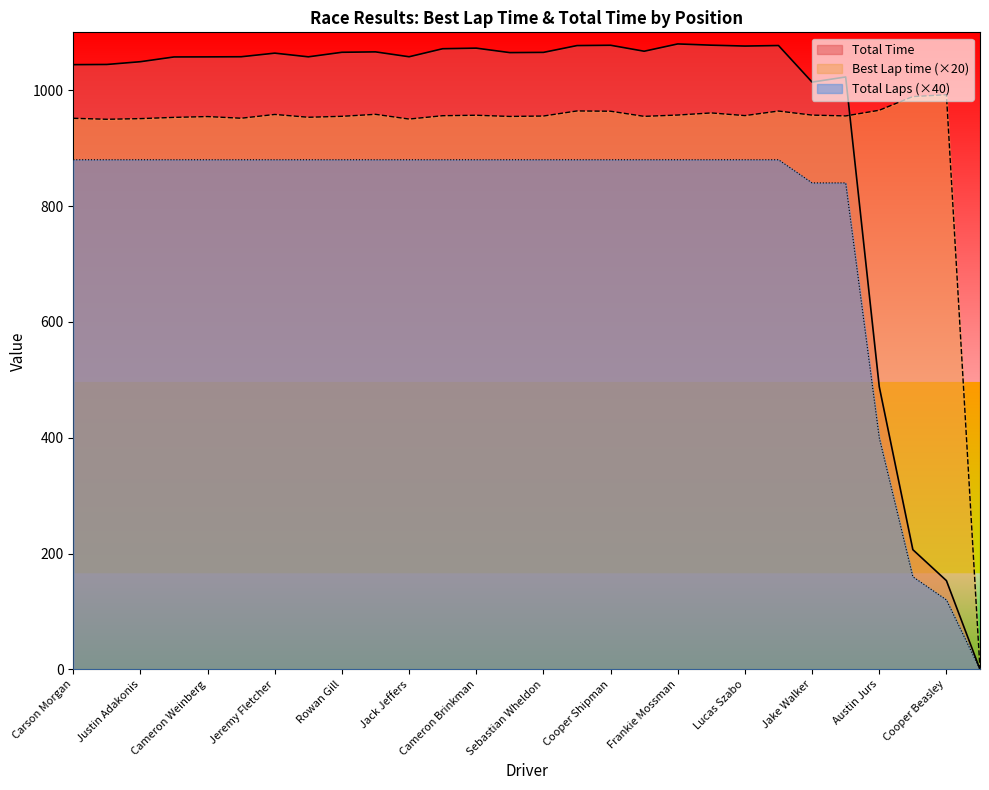

What is the label of the 15th point from the left?

Sebastian Wheldon